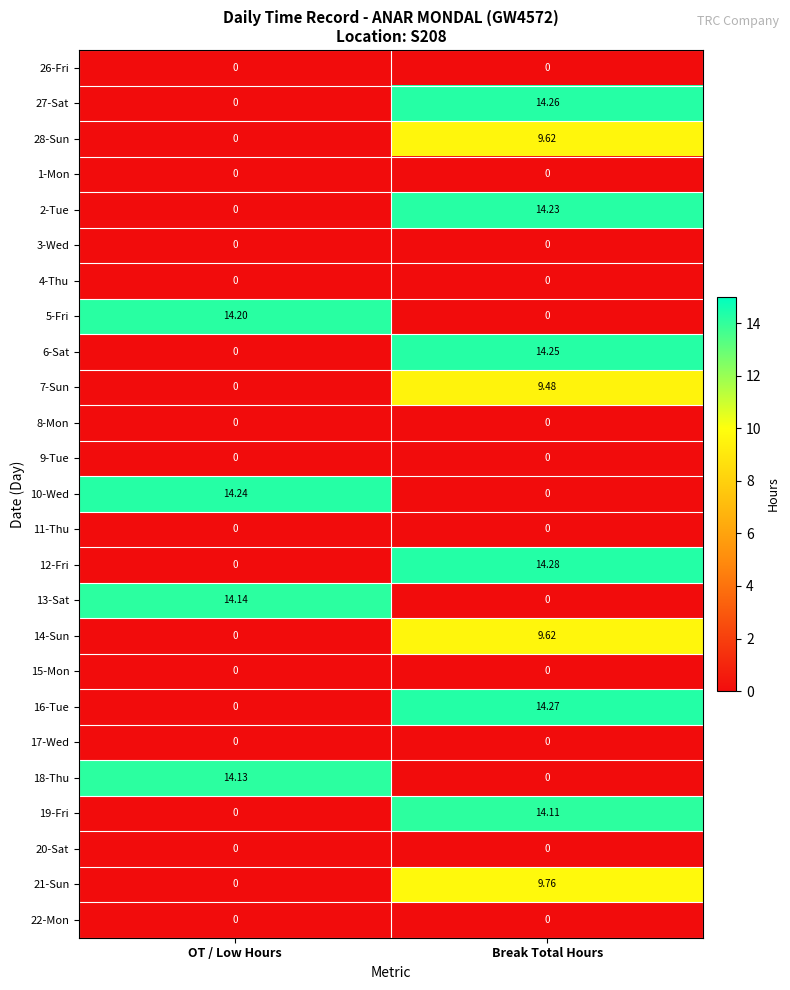

List the labels in order of 10-Wed value, largest first.

OT / Low Hours, Break Total Hours